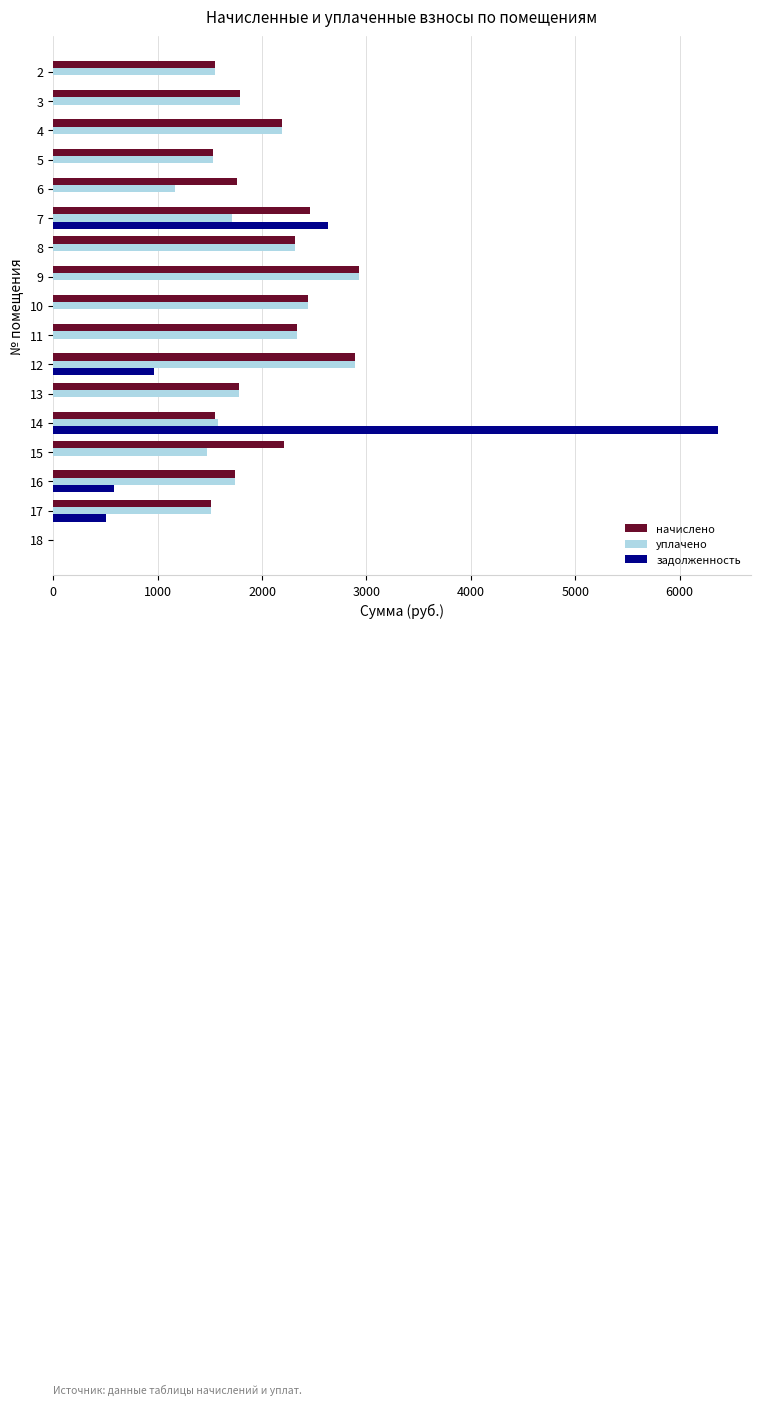

What is the total value across all series at 3?

3570.7